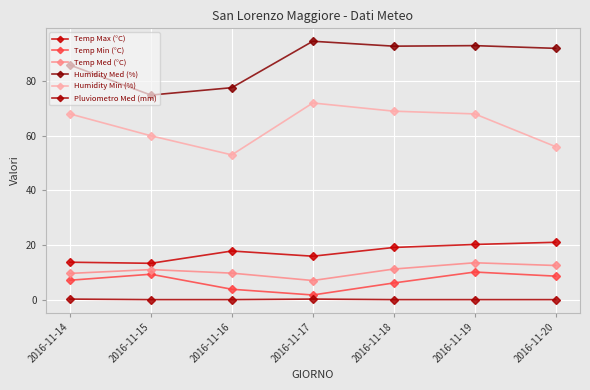

True or false: Humidity Med (%) and Temp Max (°C) intersect in this chart.

False